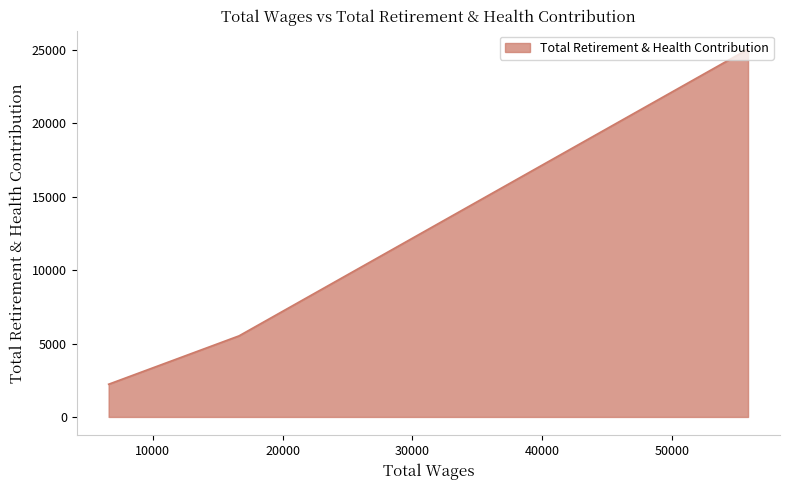

What is the greatest value displayed?

25043